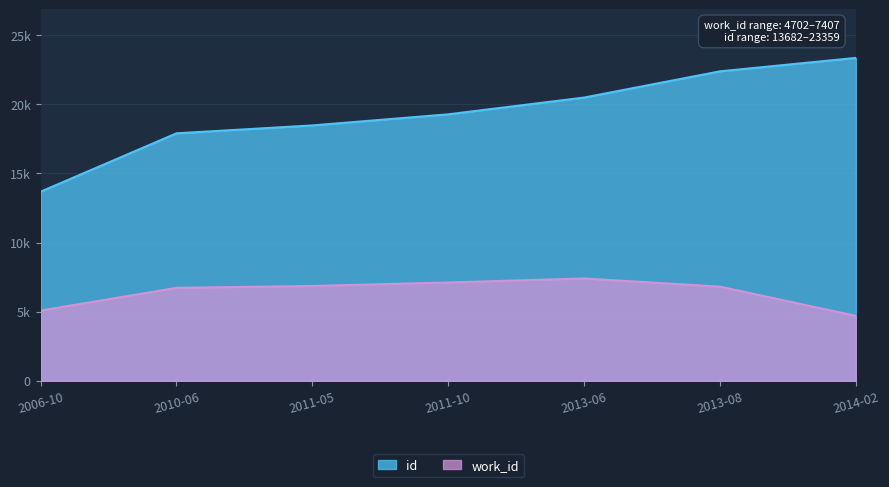

True or false: id and work_id cross at least once.

False